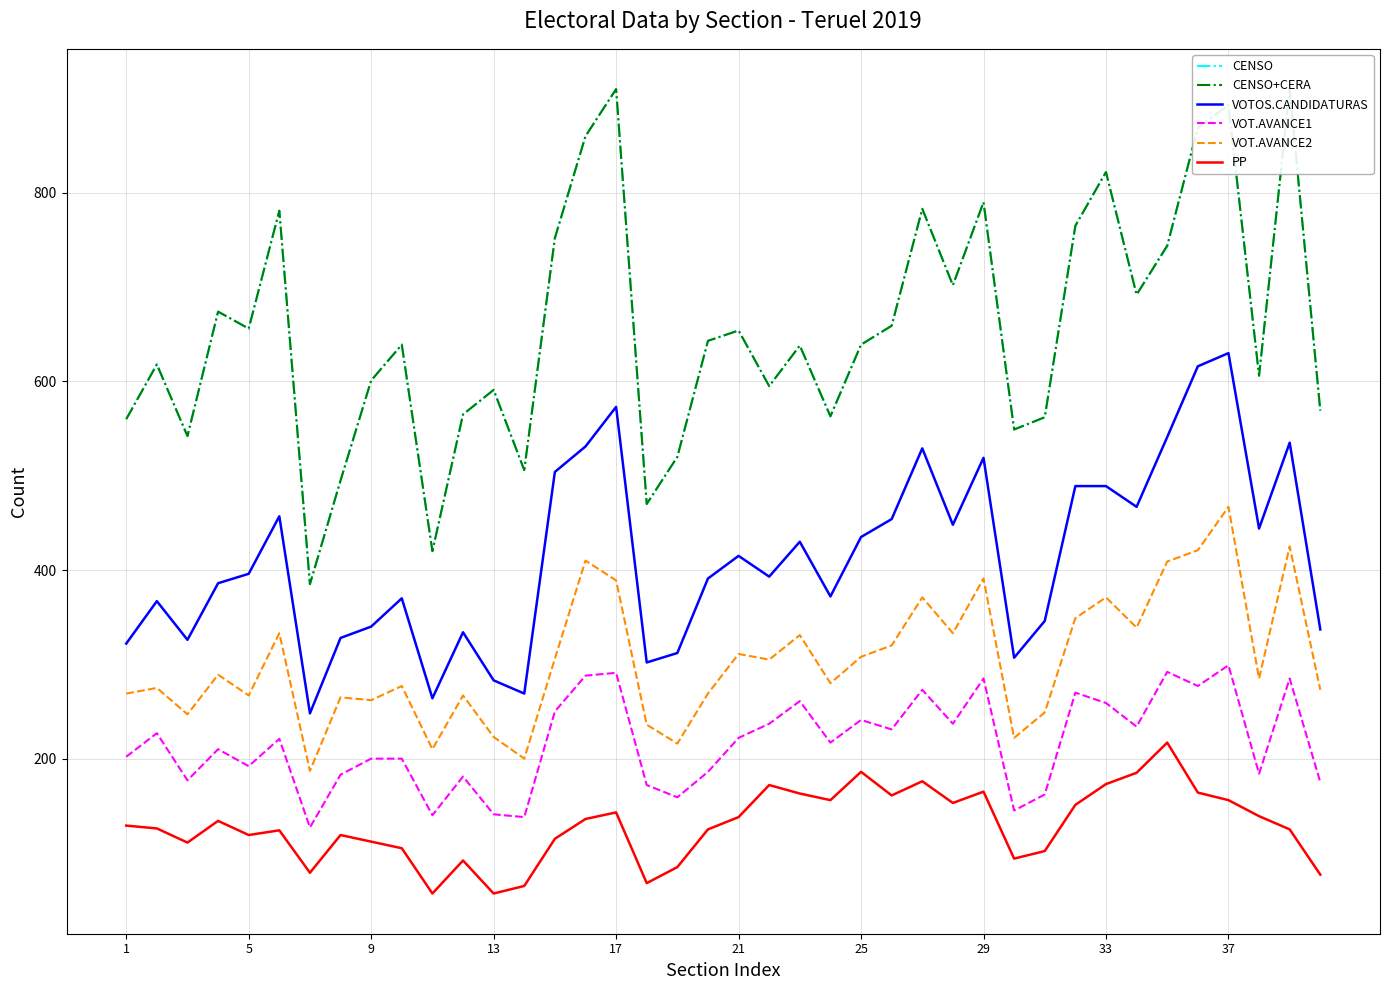

What is the difference between the second highest and second lowest values in the VOTOS.CANDIDATURAS series?

352